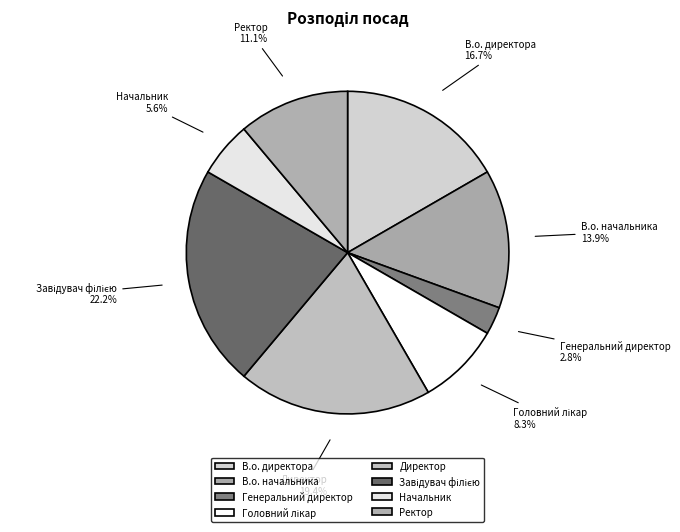

What is the ratio of the value at Ректор to the value at В.о. директора?

0.7